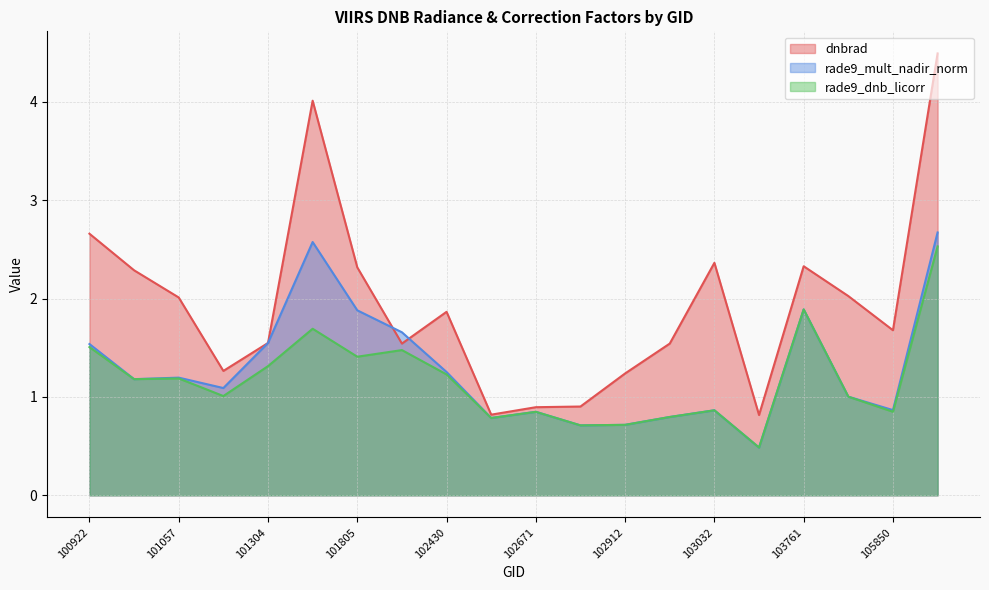

Between 103761 and 100922, which is larger?

100922